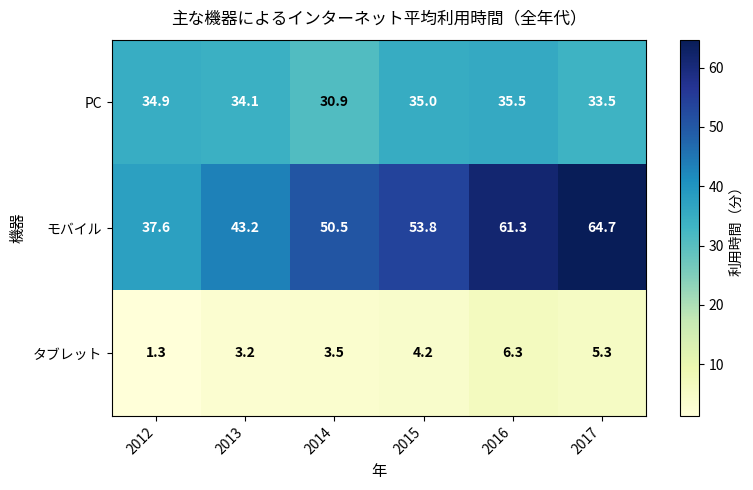

Rank the series by their average value, from highest to lowest.

モバイル, PC, タブレット